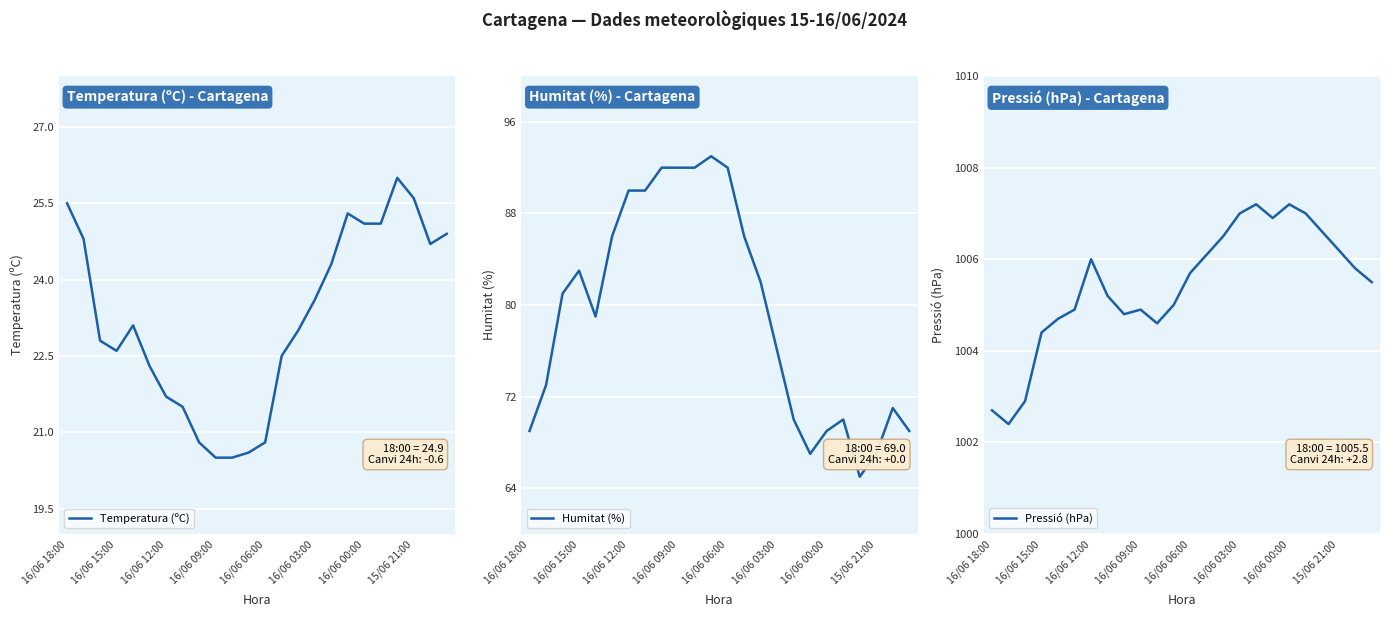

What is the lowest value of the Temperatura (ºC) series?

20.5